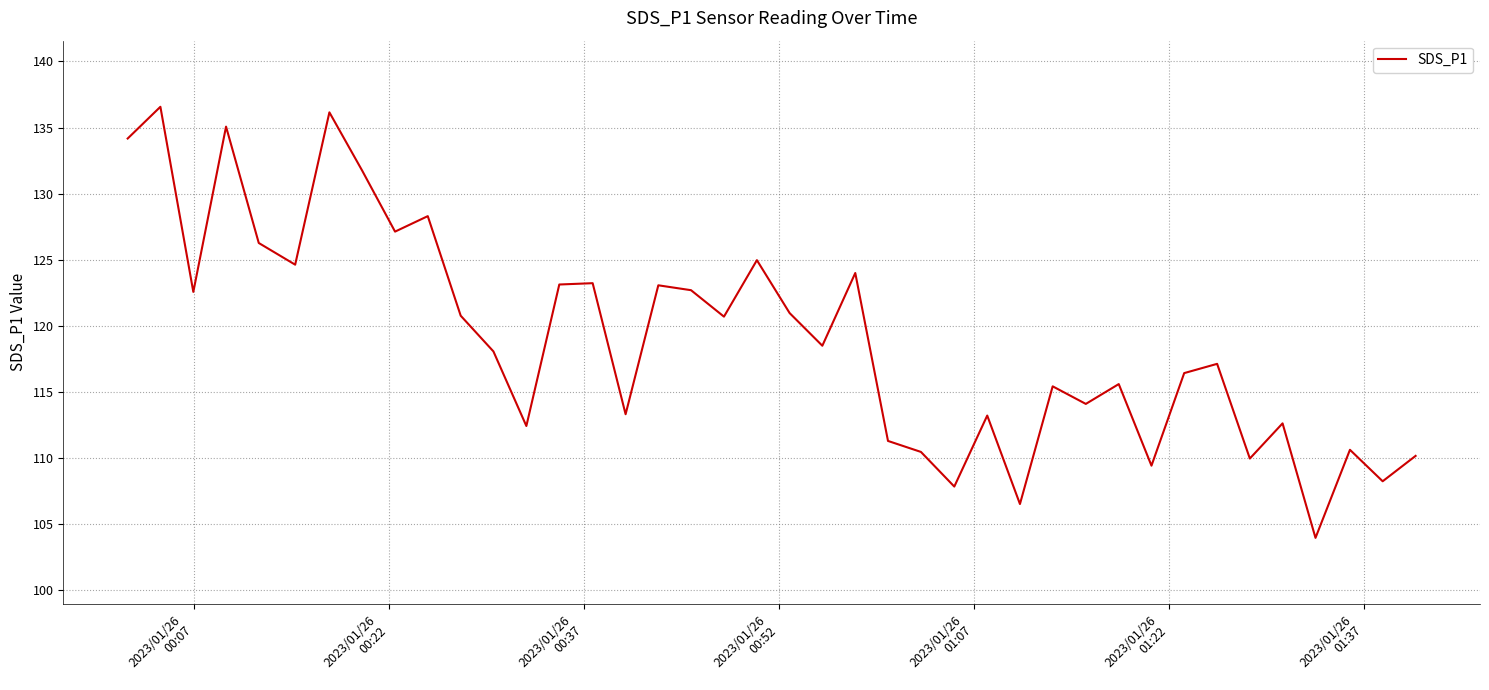

What is the smallest value displayed?

104.0